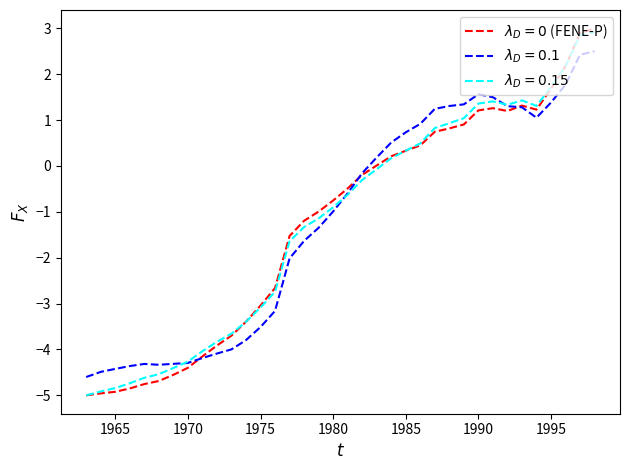

What is the greatest value displayed?

3.0